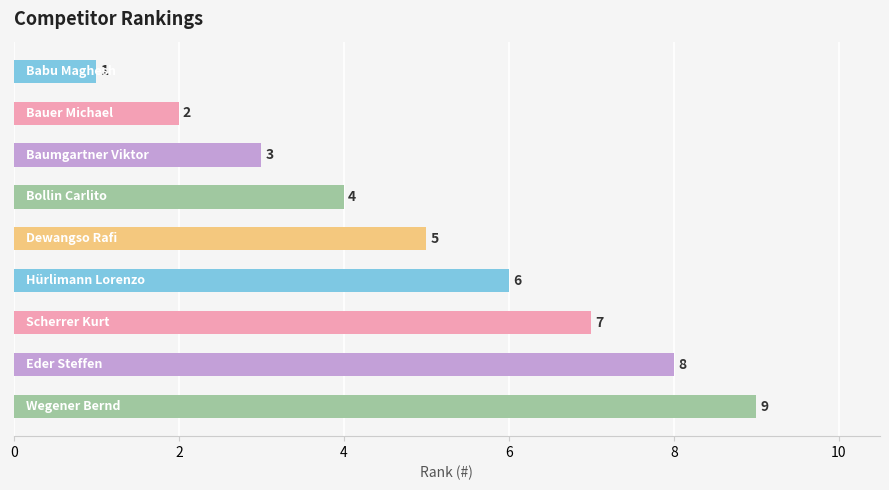

What is the maximum value shown in the chart?

9